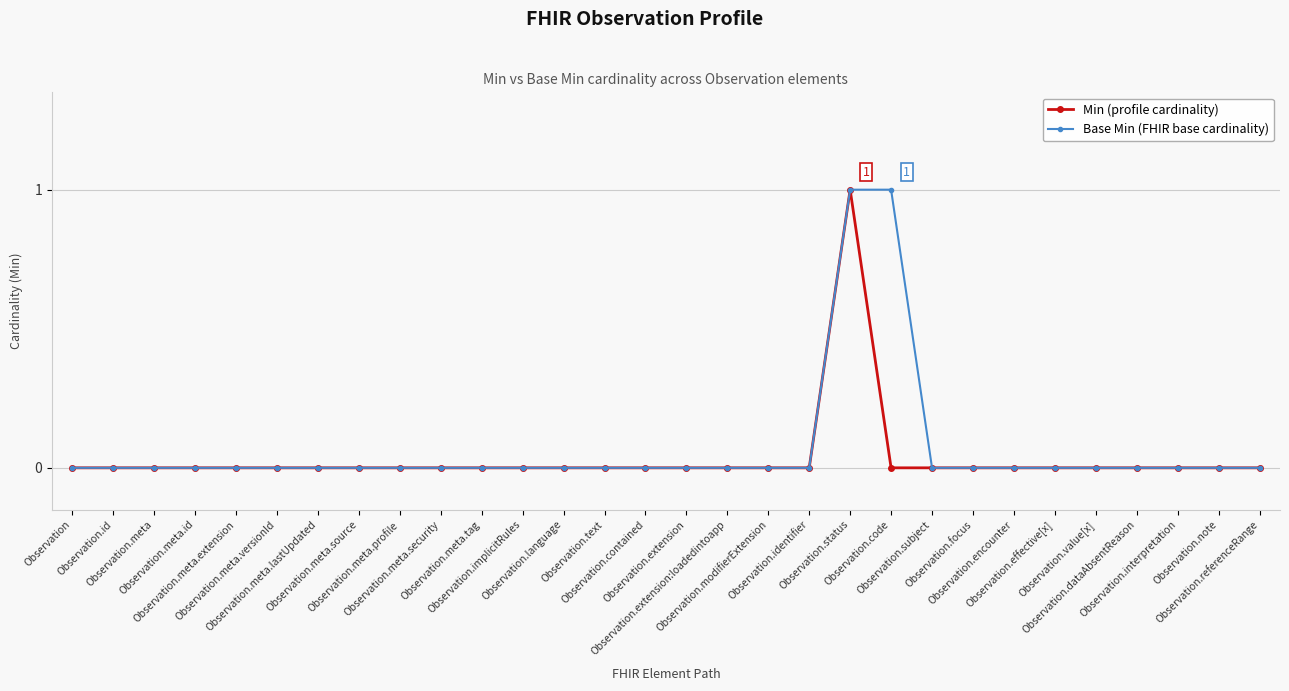

How many categories are shown in the chart?

30